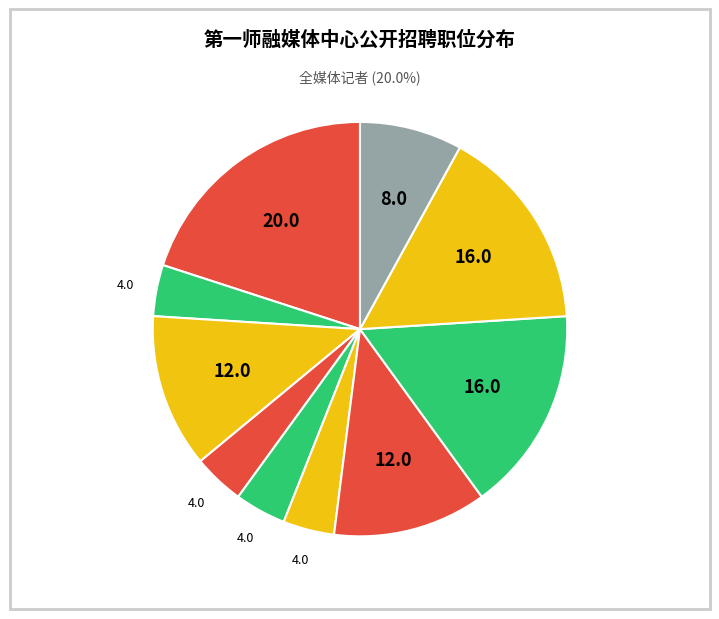

How many slices are in this pie chart?

10